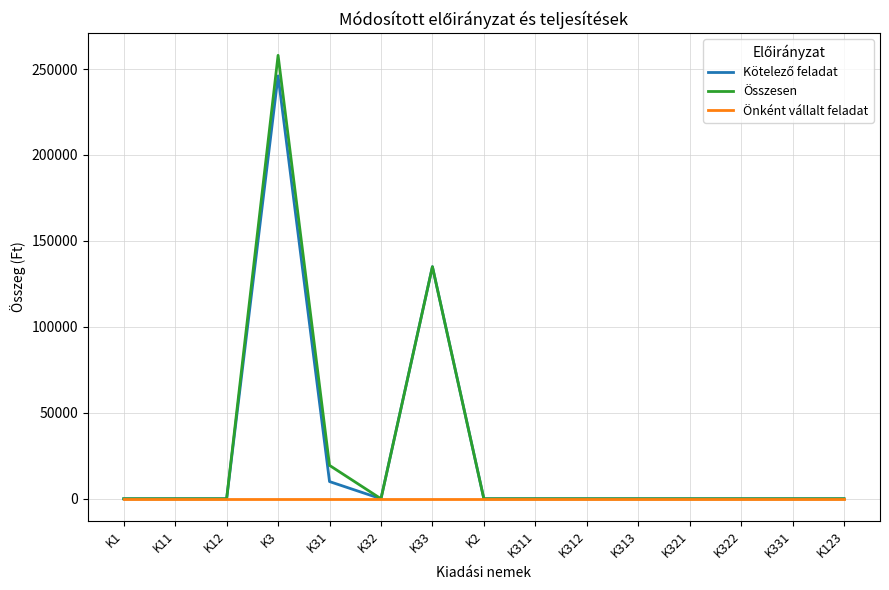

What is the greatest value displayed?

257965